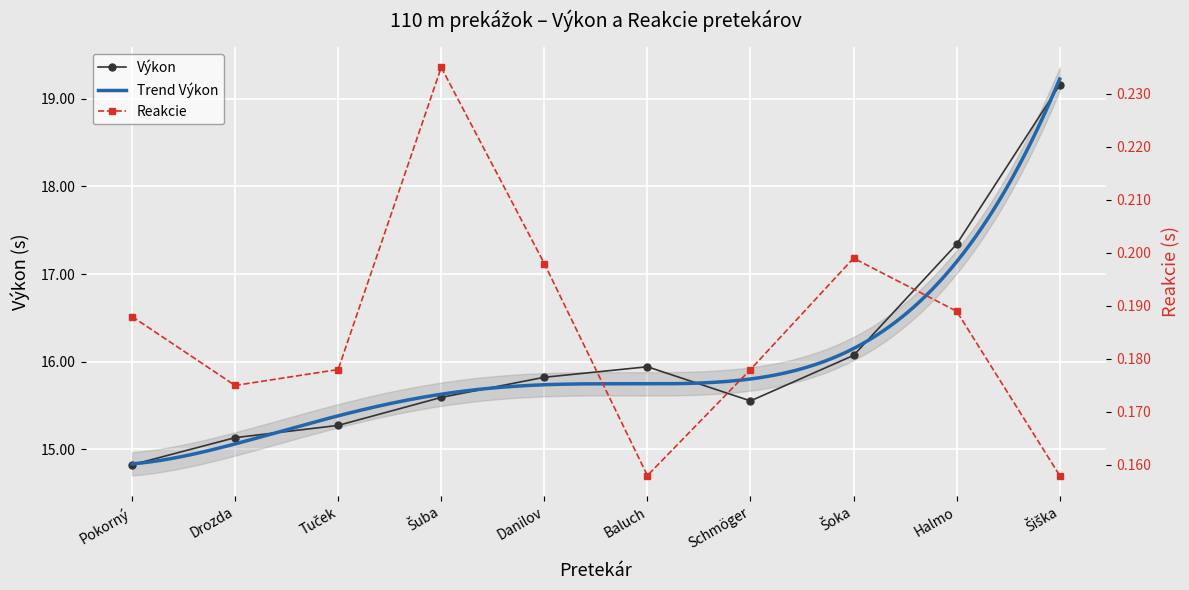

At which category is the sum across all series the highest?

Šiška